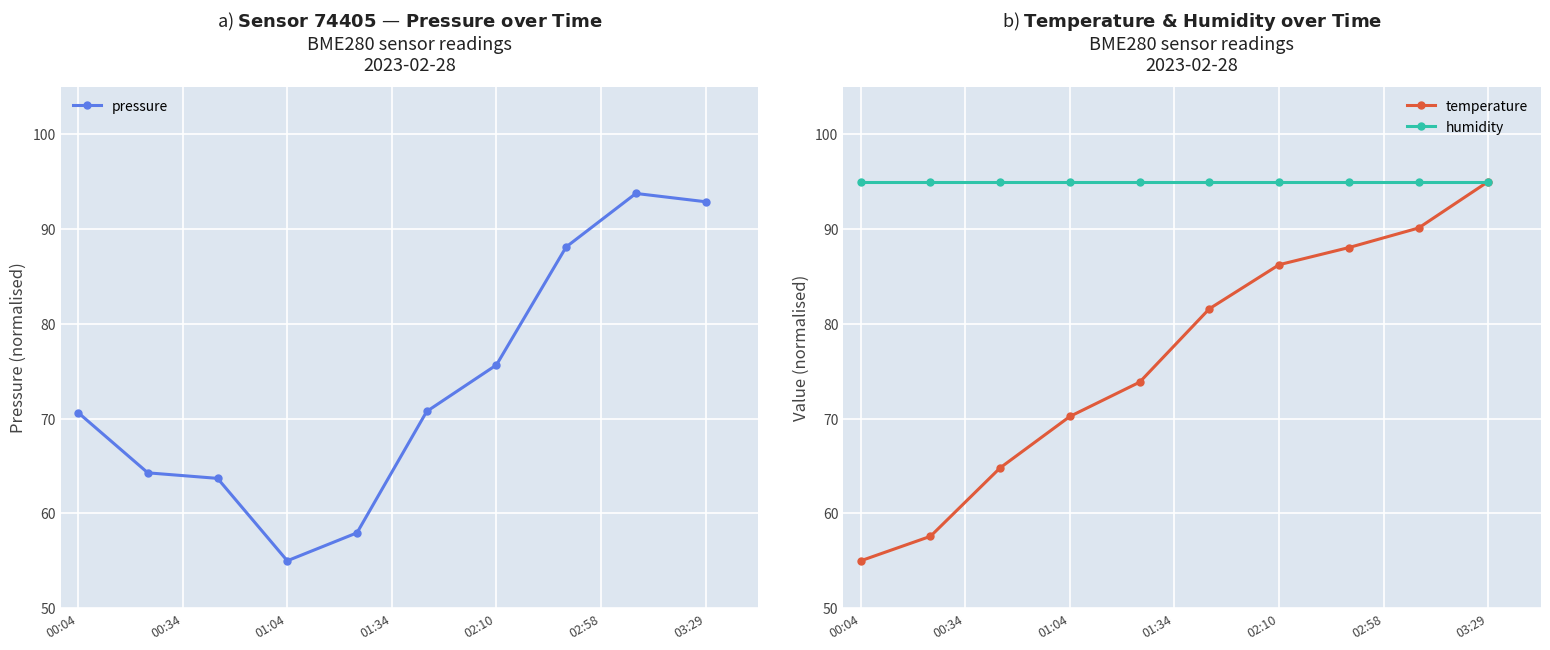

What is the minimum value for pressure?

55.0